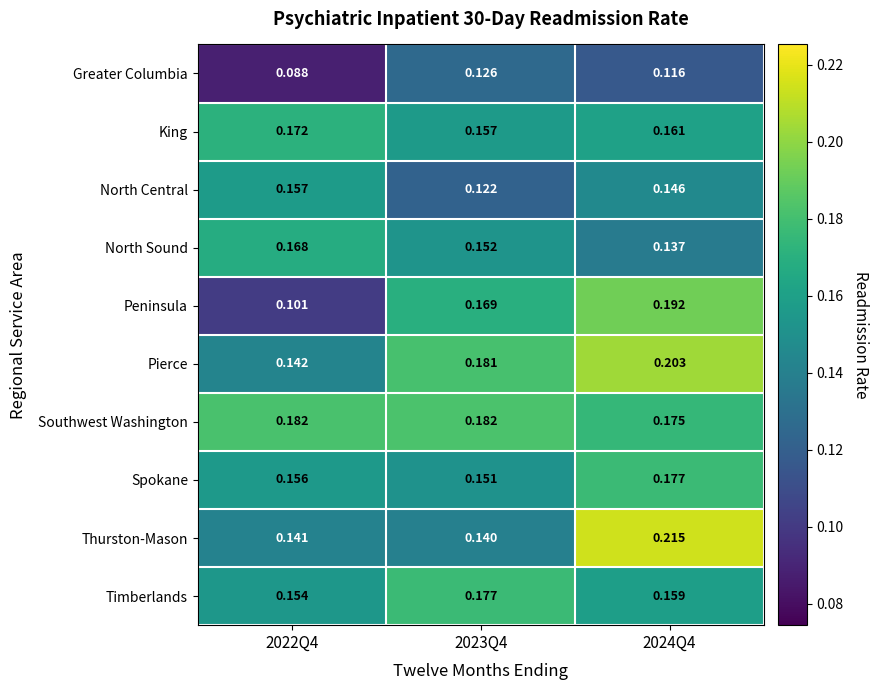

Between 2022Q4 and 2024Q4, which series saw the biggest shift?

Peninsula